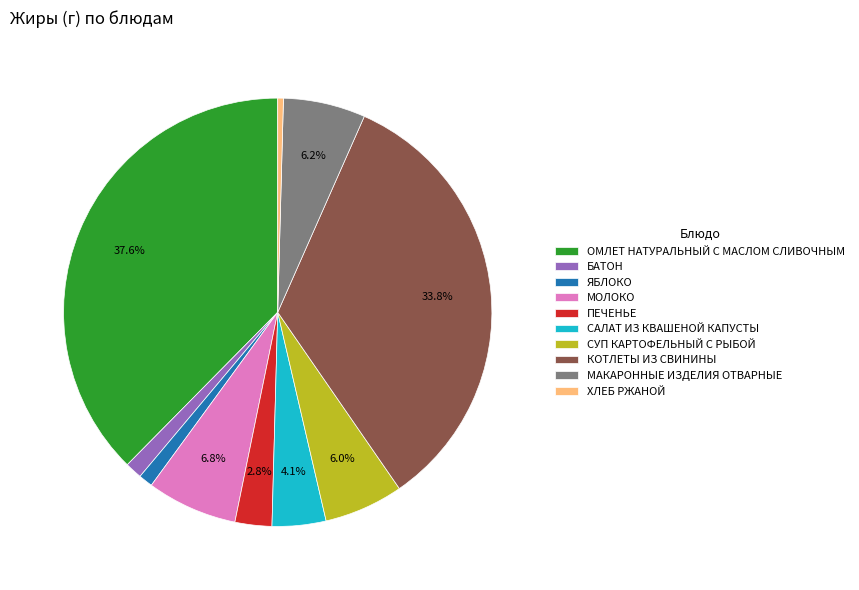

The СУП КАРТОФЕЛЬНЫЙ С РЫБОЙ slice represents 6% of the pie. True or false?

True